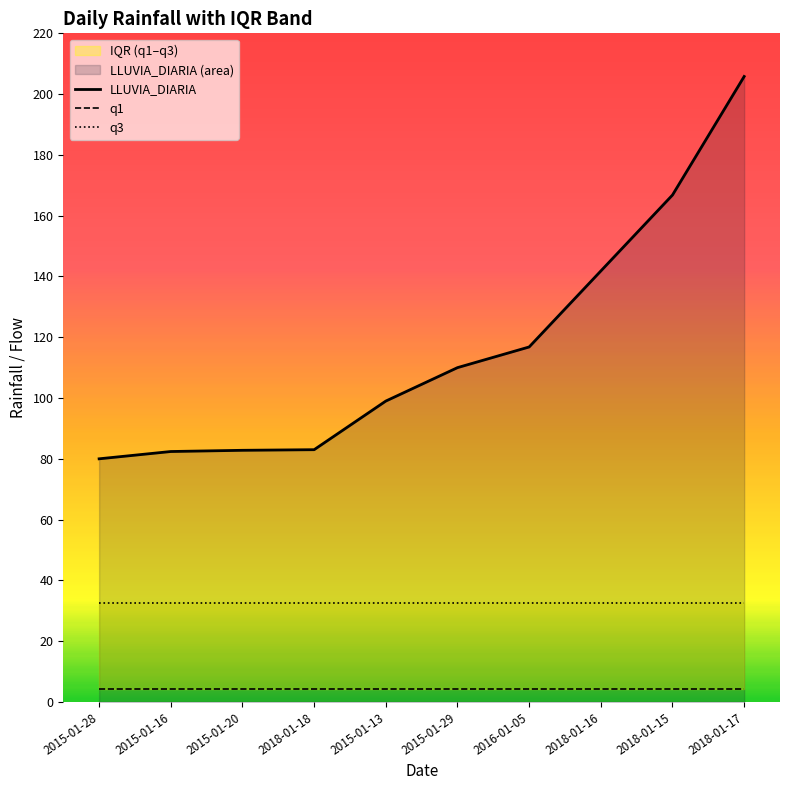

Is it true that q3 equals 32.6 at 2015-01-28?

True